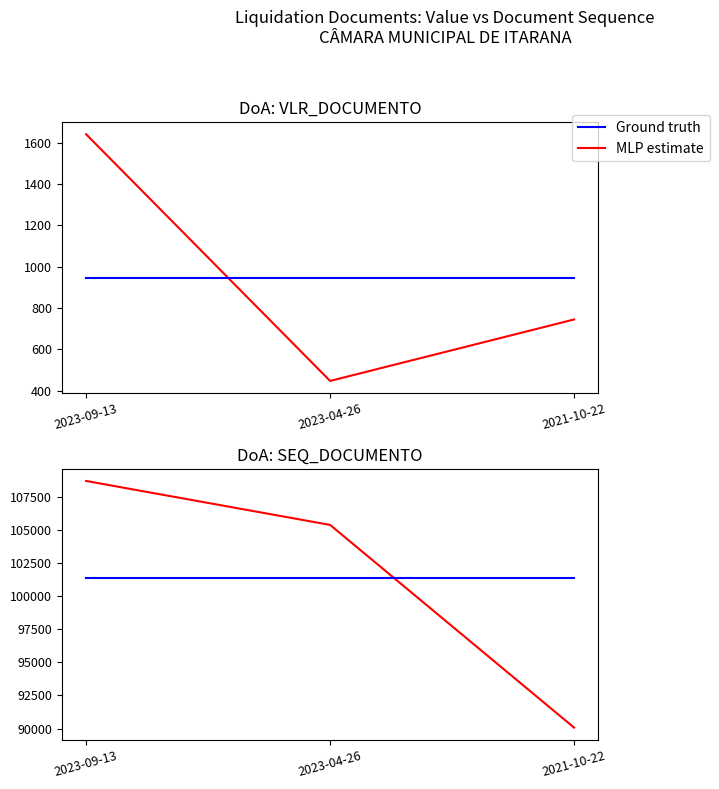

What is the average value of the SEQ_DOCUMENTO (MLP estimate) series?

101377.3